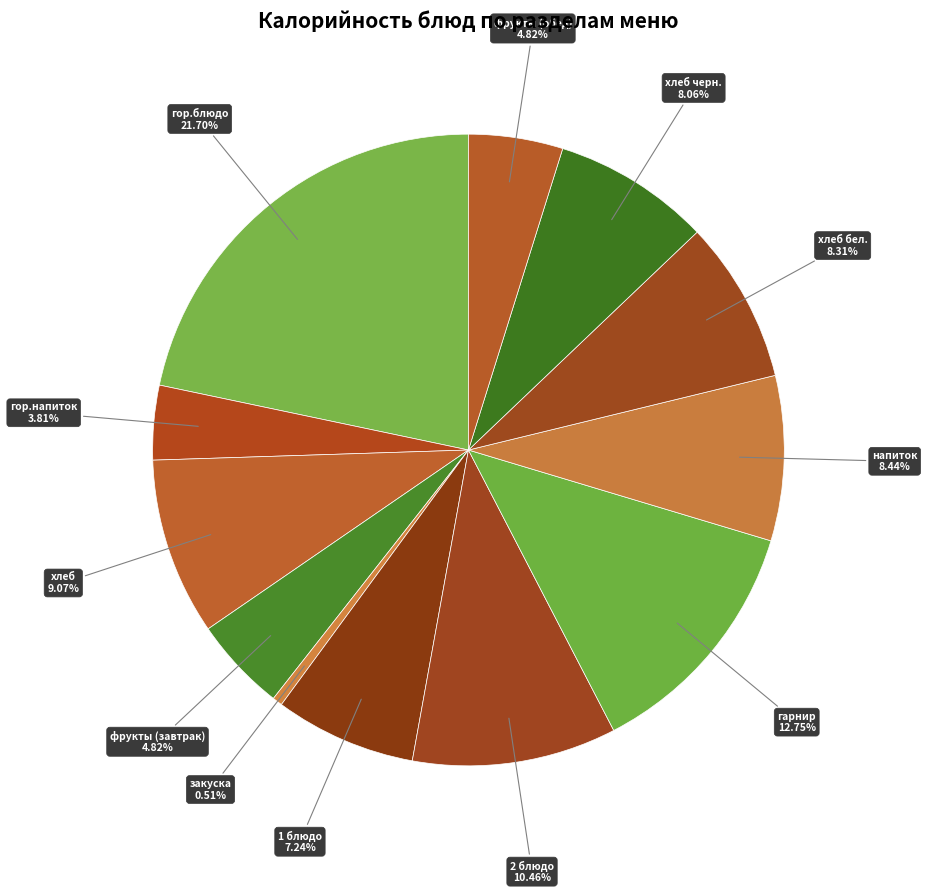

Combined, what portion of the pie is 1 блюдо and фрукты (обед)?

12.1%